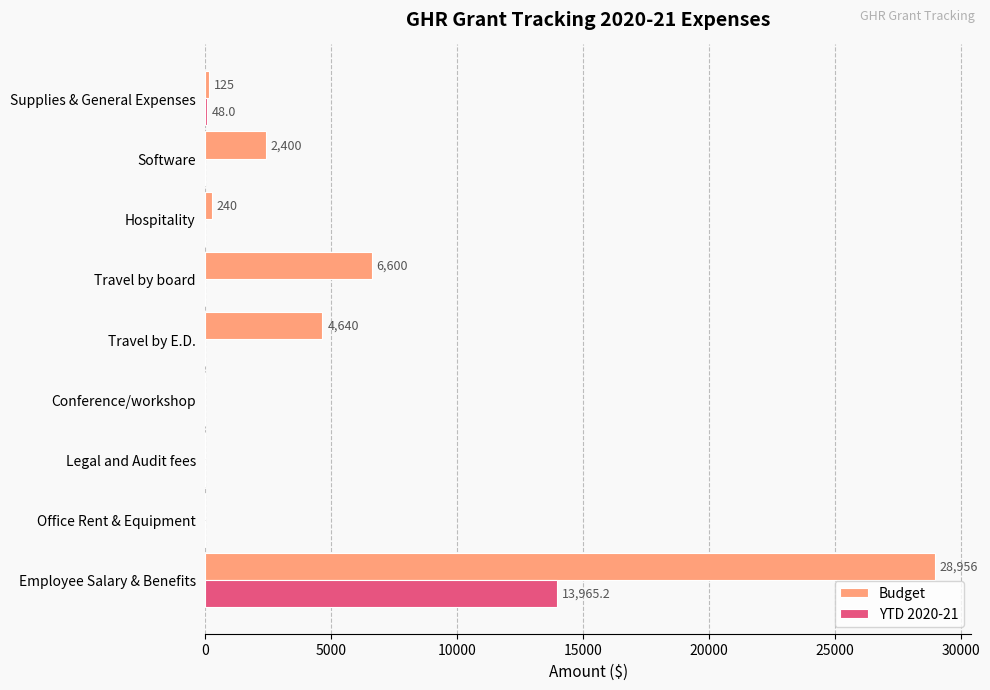

What is the sum of the Budget values at Legal and Audit fees and Employee Salary & Benefits?

28956.0